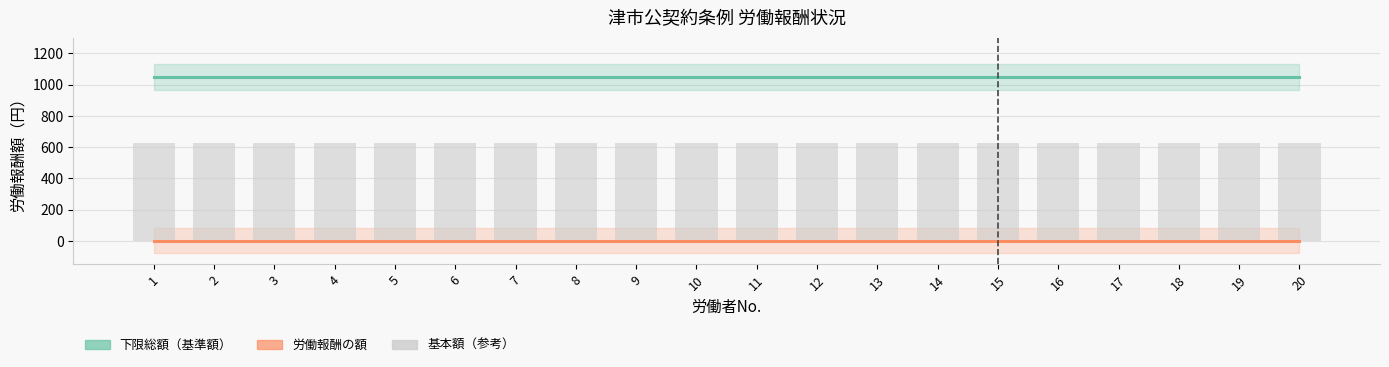

Where is 下限総額（基準額） nearest to the value 1047?

1